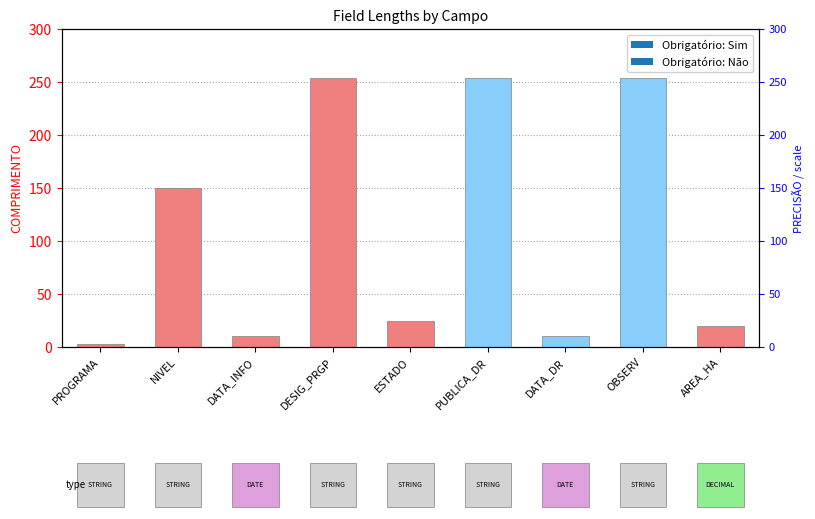

Between NIVEL and DATA_DR, which is larger?

NIVEL